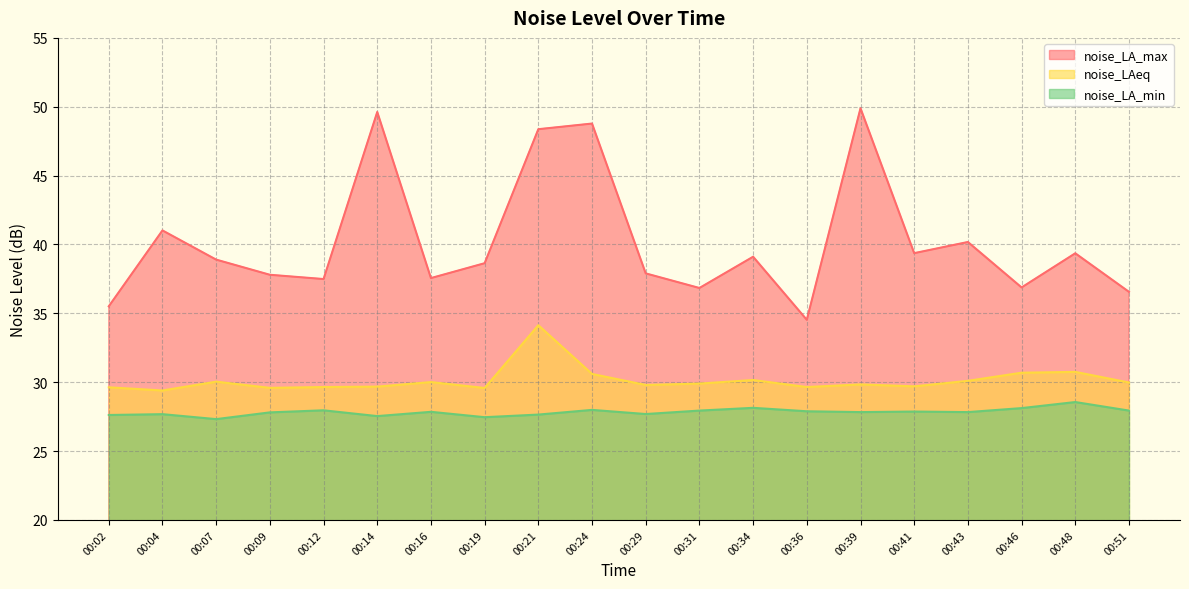

Reading right to left, transcribe all the data shown in this chart.

noise_LA_max: 36.6	39.4	36.9	40.2	39.4	49.9	34.5	39.1	36.8	37.9	48.8	48.4	38.6	37.6	49.6	37.5	37.8	38.9	41.0	35.5
noise_LAeq: 30.0	30.8	30.7	30.1	29.7	29.8	29.6	30.2	29.9	29.8	30.6	34.1	29.6	30.0	29.7	29.6	29.6	30.0	29.4	29.6
noise_LA_min: 27.9	28.6	28.1	27.8	27.9	27.8	27.9	28.1	27.9	27.7	28.0	27.6	27.5	27.9	27.5	28.0	27.8	27.3	27.7	27.6